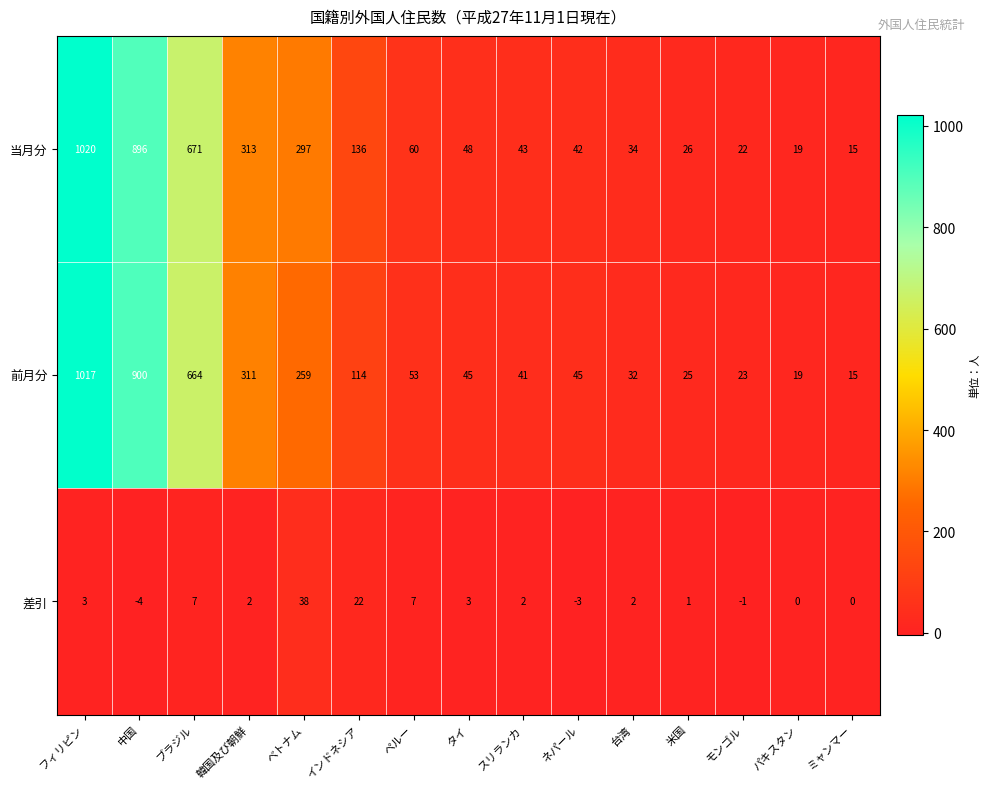

Count the number of data series in this chart.

3